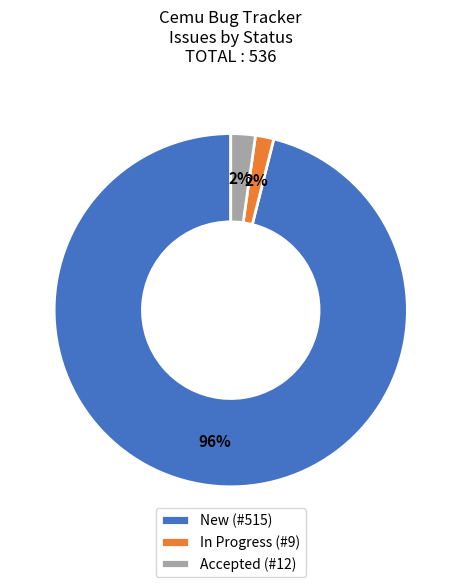

How many slices are in this pie chart?

3